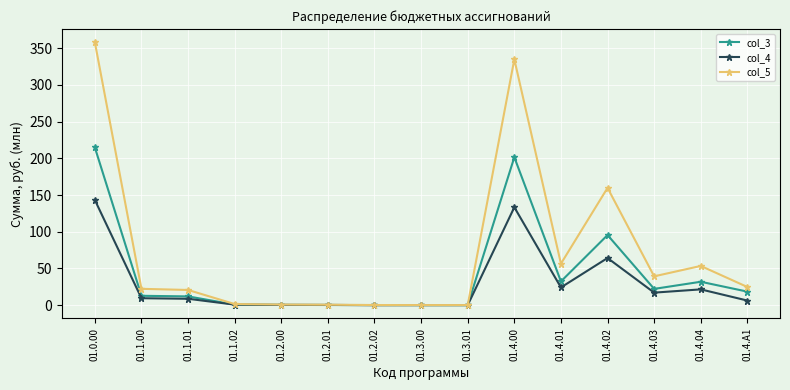

What is the value of the col_5 point at the 2nd from the left?

22.3